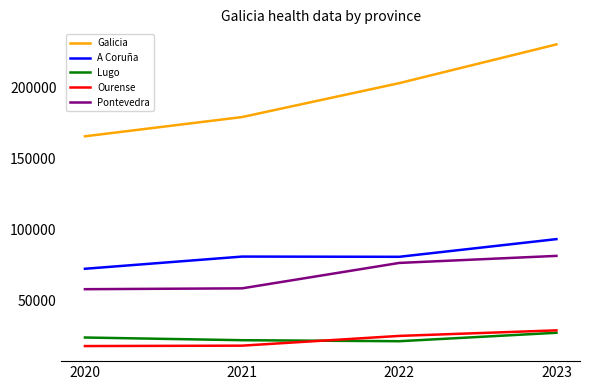

True or false: Pontevedra and Galicia cross at least once.

False